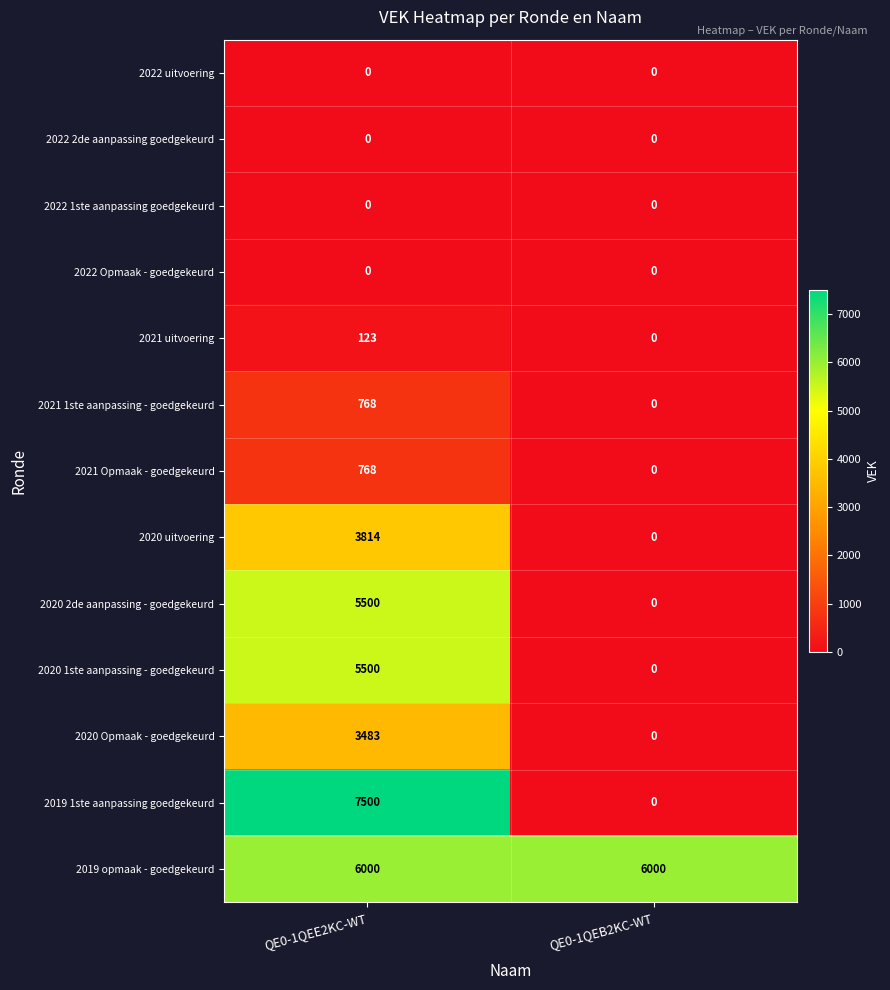

The value of 2021 Opmaak - goedgekeurd at QE0-1QEB2KC-WT is -243. True or false?

False